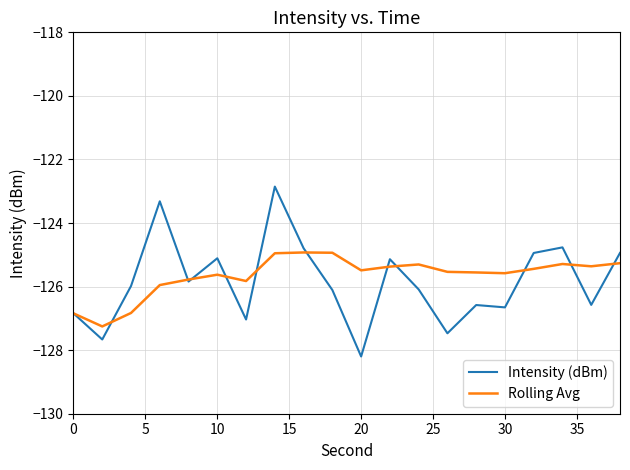

Which series has the largest range (max minus min)?

Intensity (dBm)